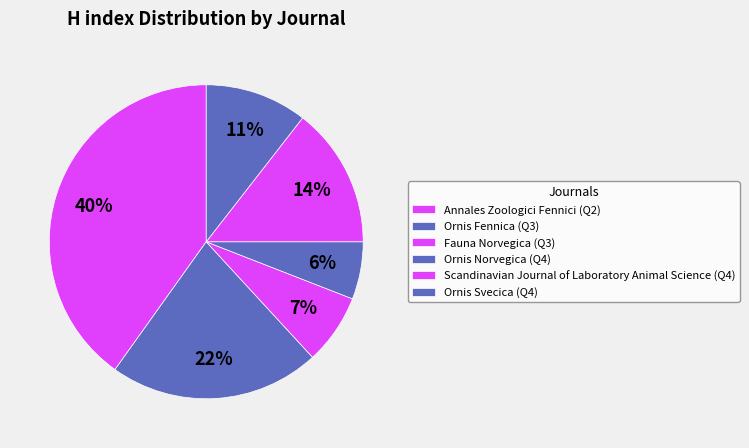

Does Fauna Norvegica account for over 50% of the chart?

No